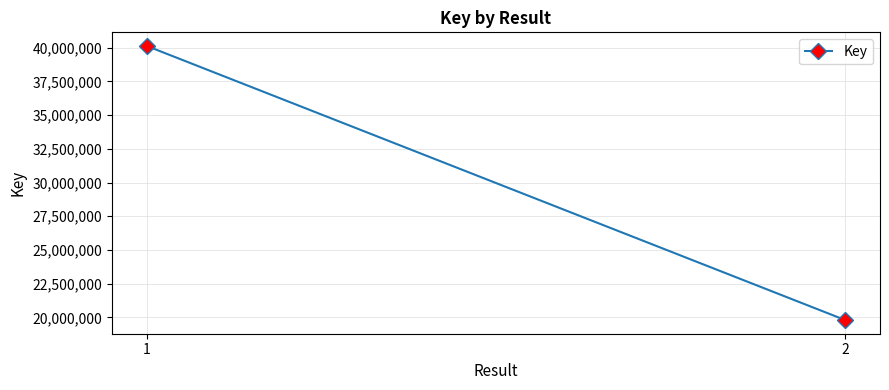

Rank the categories by value from highest to lowest.

1, 2